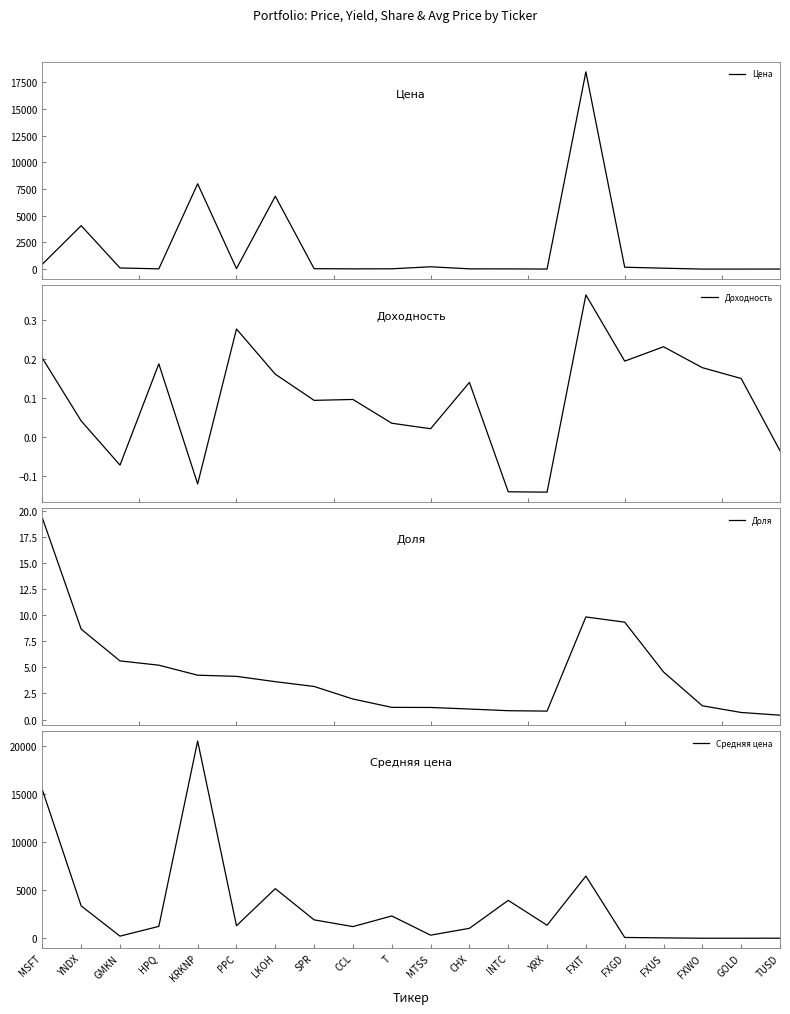

Is the value of Средняя цена at GOLD greater than the value of Цена at MTSS?

No